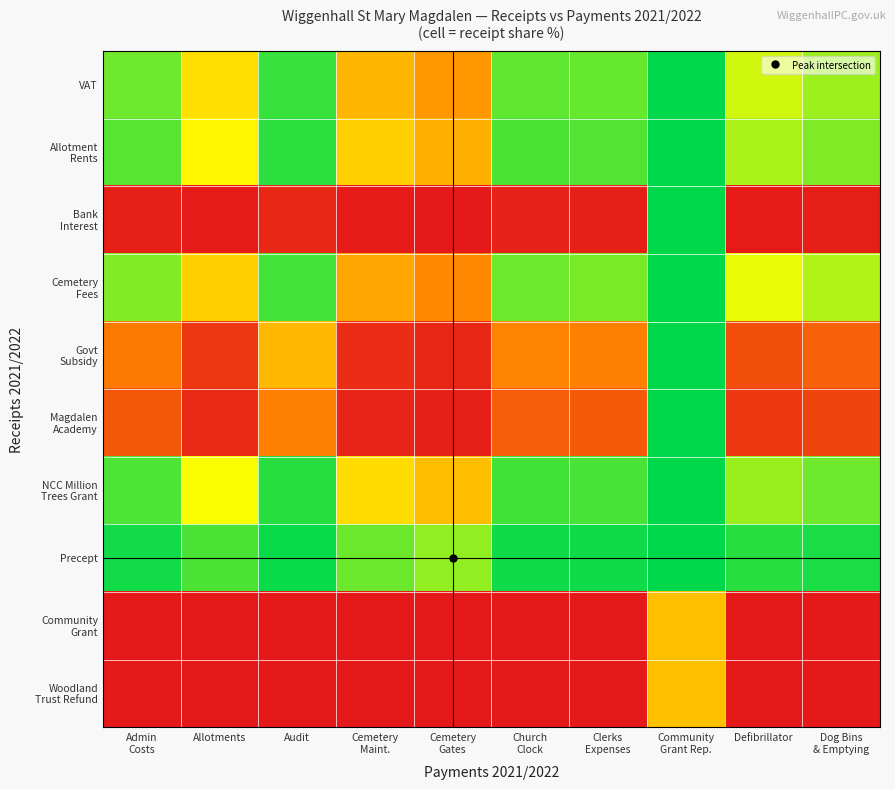

At which category is the sum across all series the highest?

Community
Grant Rep.